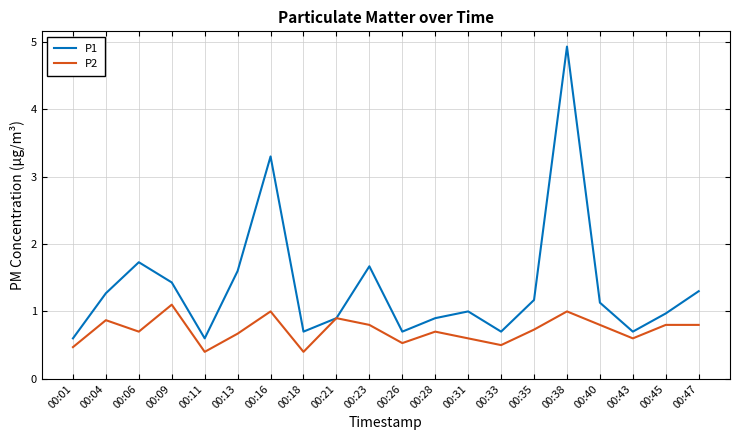

The P2 series shows 0.6 at 00:31. True or false?

True